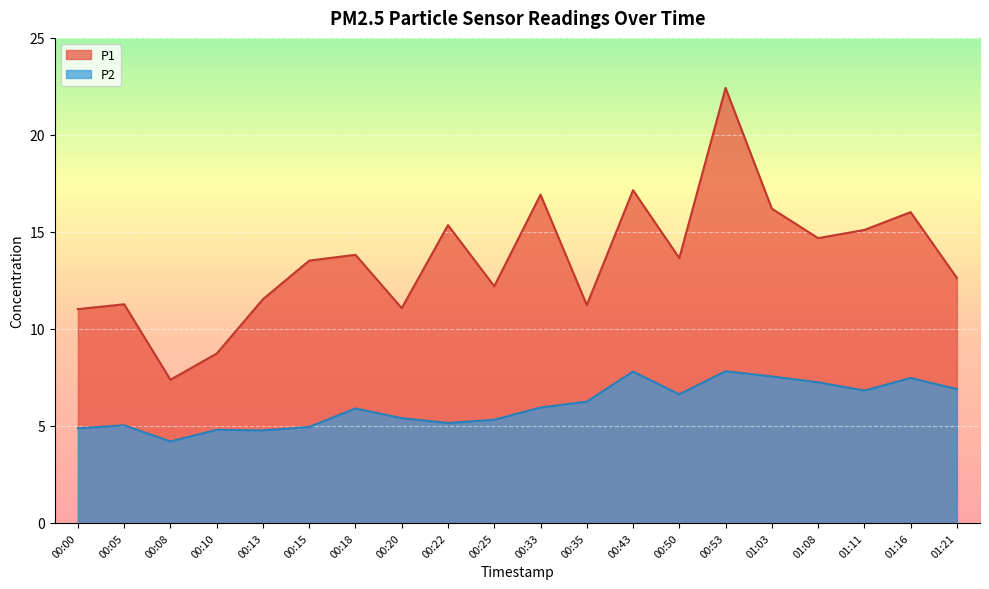

Where does the P1 series first go above 13?

00:15